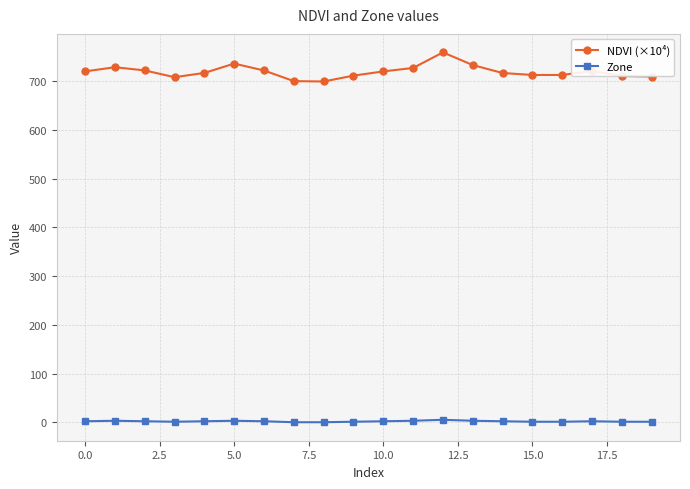

In NDVI (×10⁴), how many points are higher than both neighbors (excluding endpoints)?

4